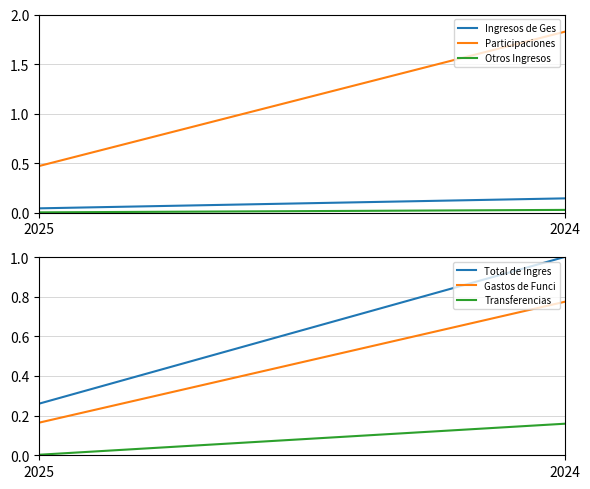

Rank the categories by Otros Ingresos  value from lowest to highest.

2025, 2024